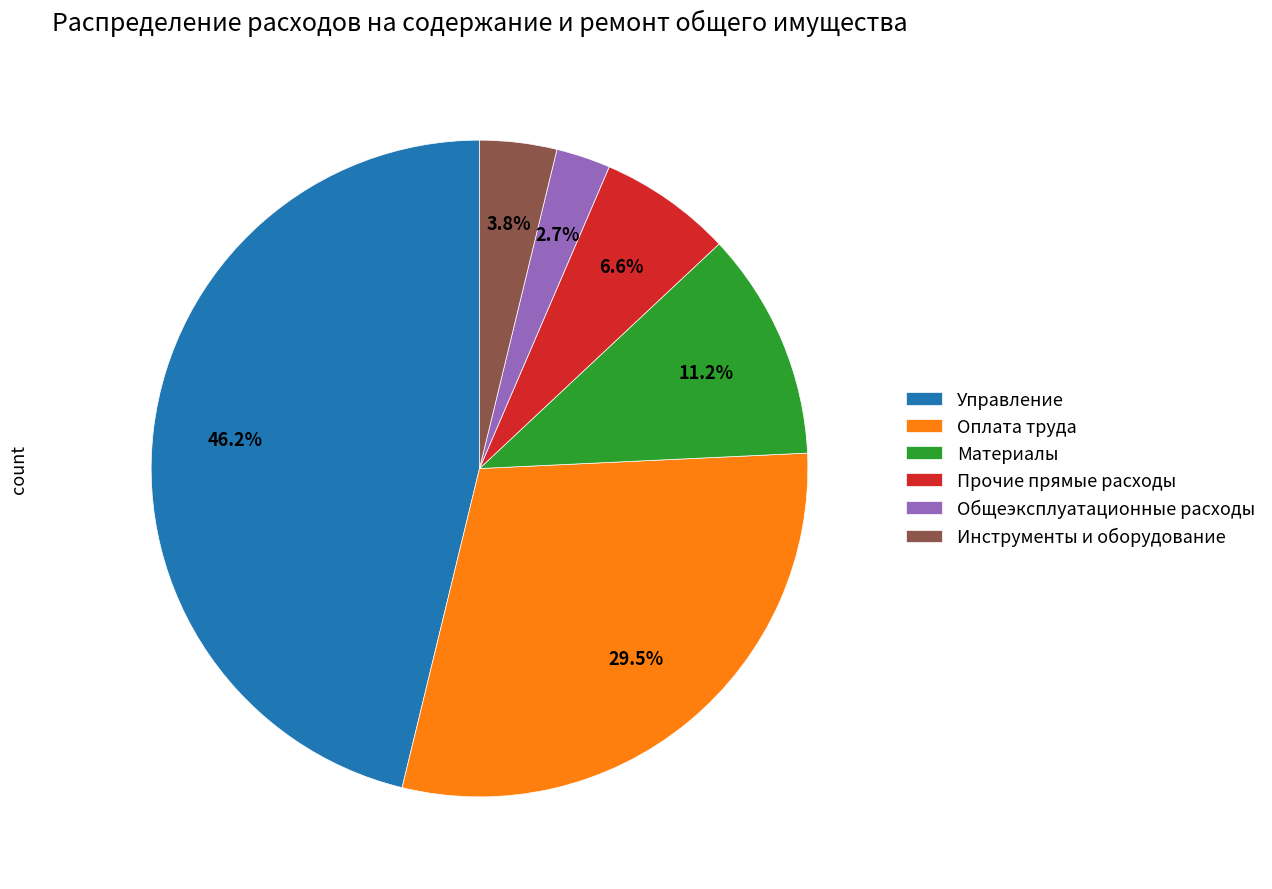

To the nearest percent, what is the difference between the largest and smallest slice percentages?

44%